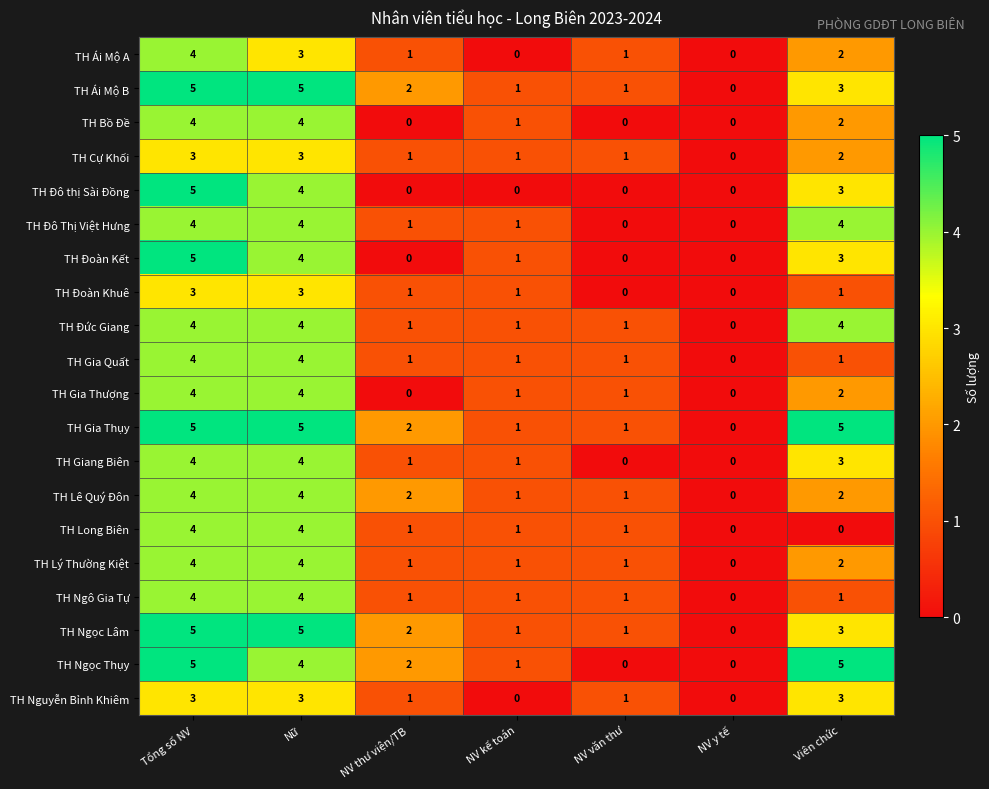

What is the spread (max minus min) of values at Nữ?

2